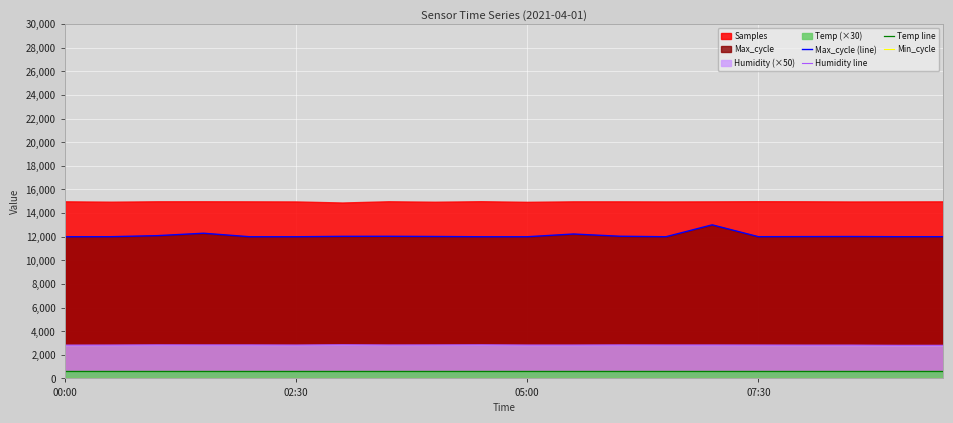

True or false: Humidity line has more than 2 interior local peaks.

True